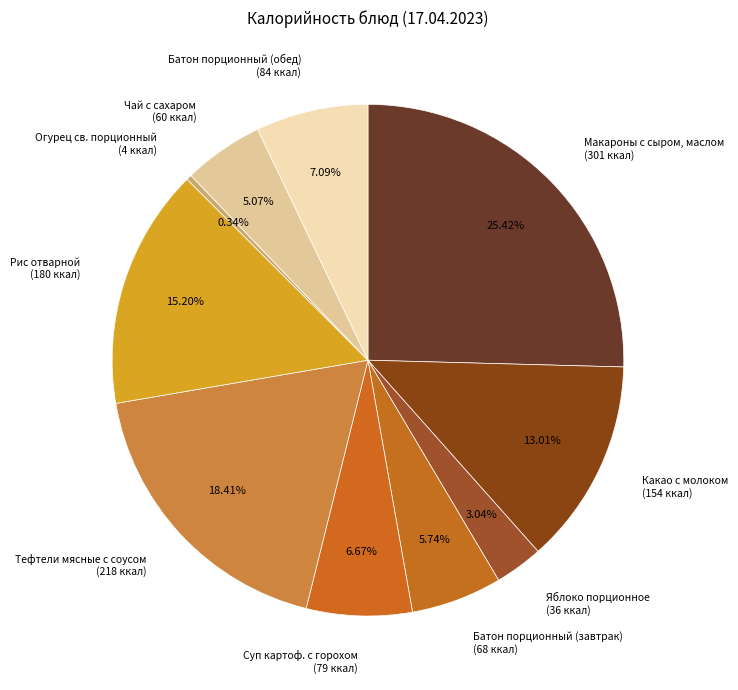

What is the ratio of the value at Батон порционный (завтрак) to the value at Рис отварной?

0.4